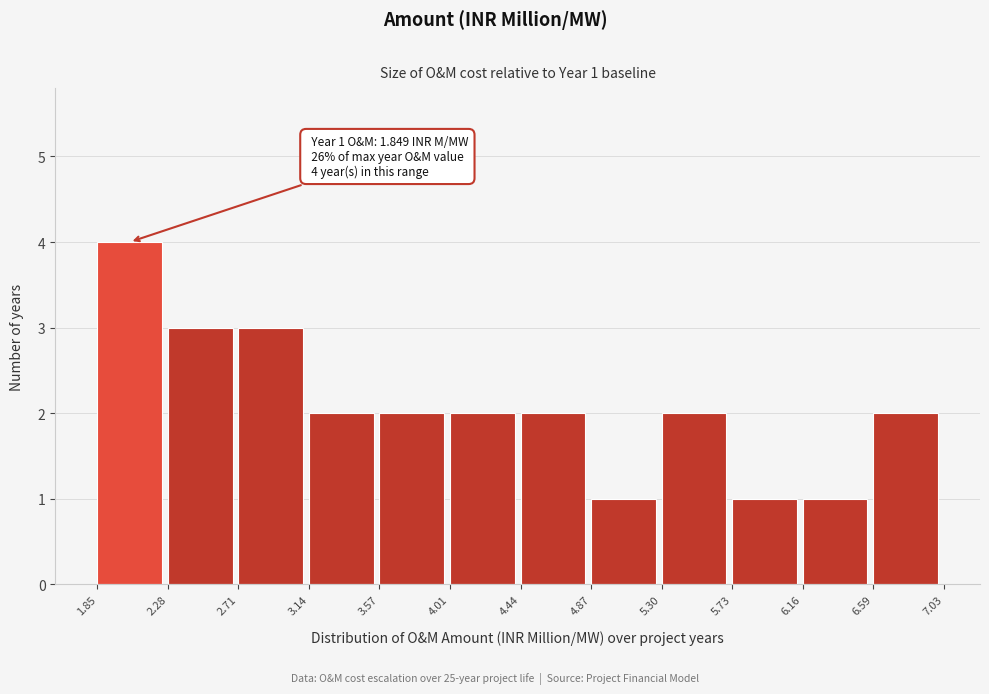

Over which range of the x-axis is the bar tallest?

1.85 to 2.28